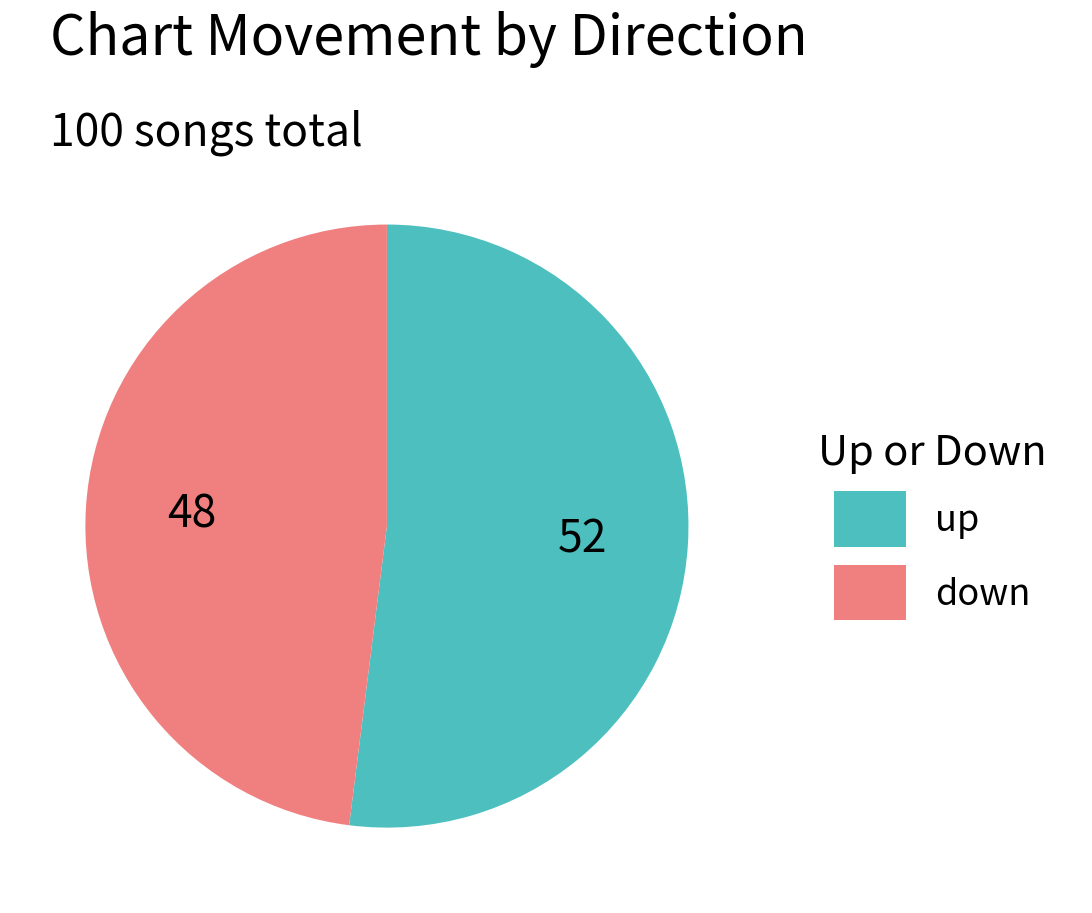

Count the number of slices in the pie.

2